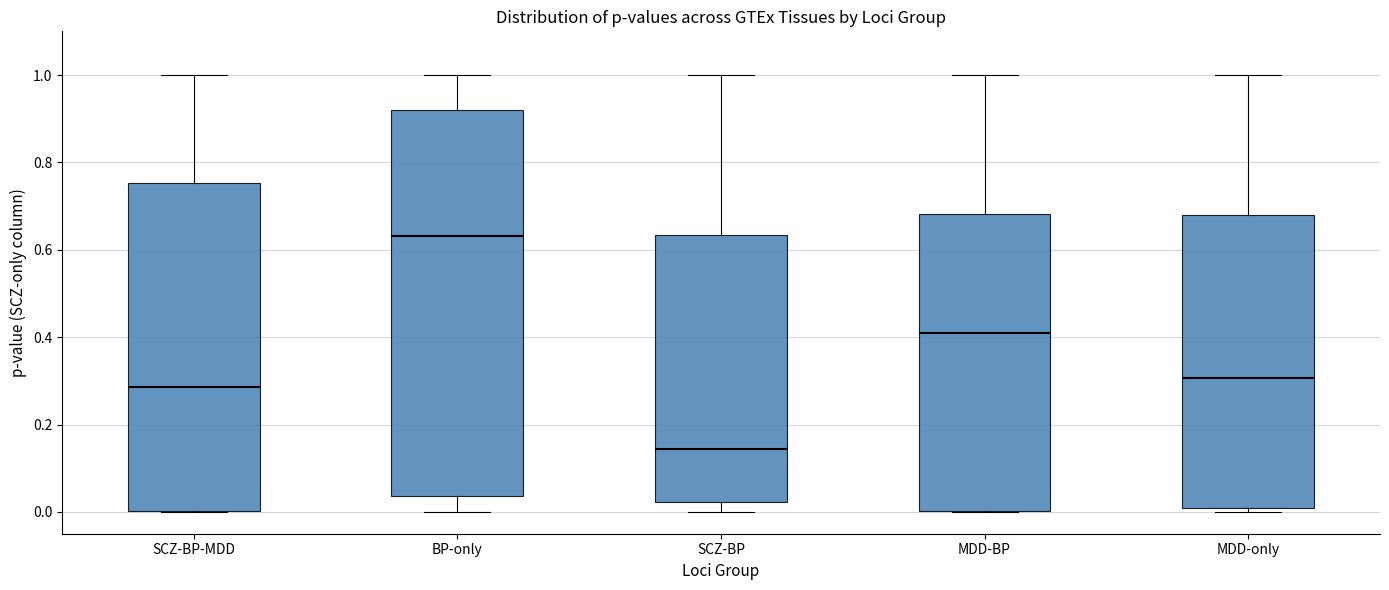

Which box's median line is the lowest?

SCZ-BP